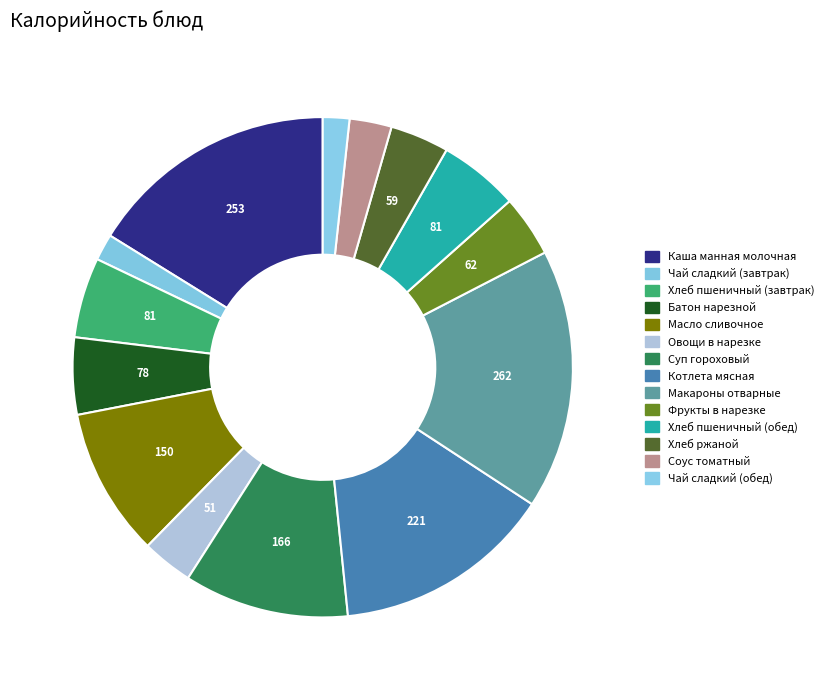

Count the number of slices in the pie.

14